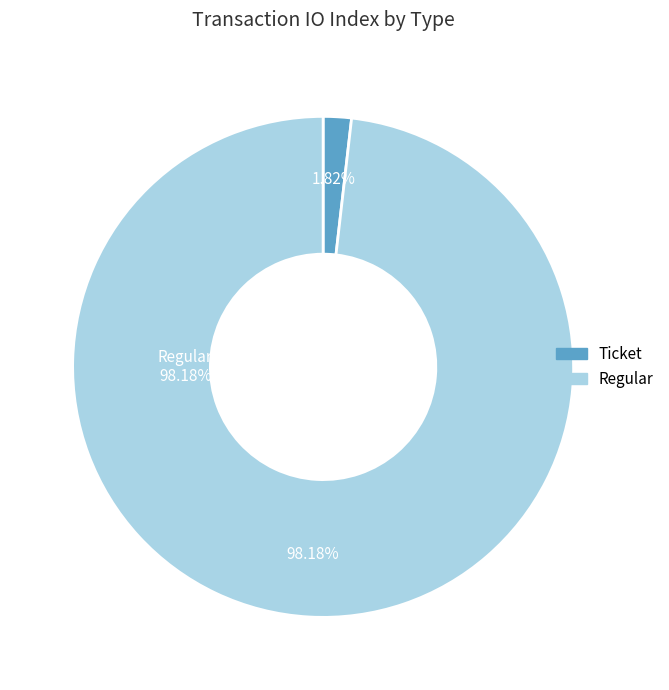

Count the number of slices in the pie.

2